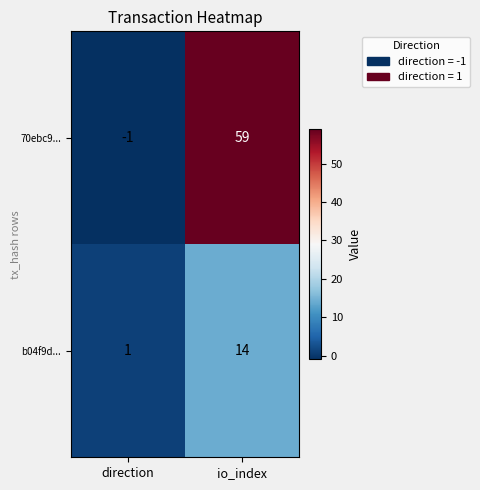

Which series has the widest spread of values?

70ebc9...